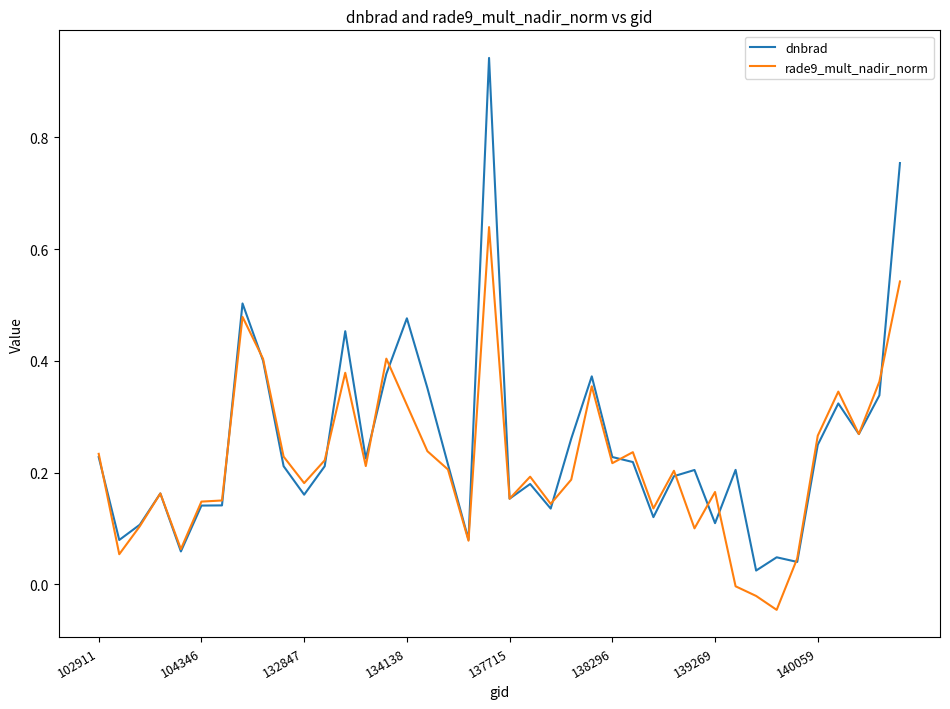

Rank the series by their maximum value, from highest to lowest.

dnbrad, rade9_mult_nadir_norm